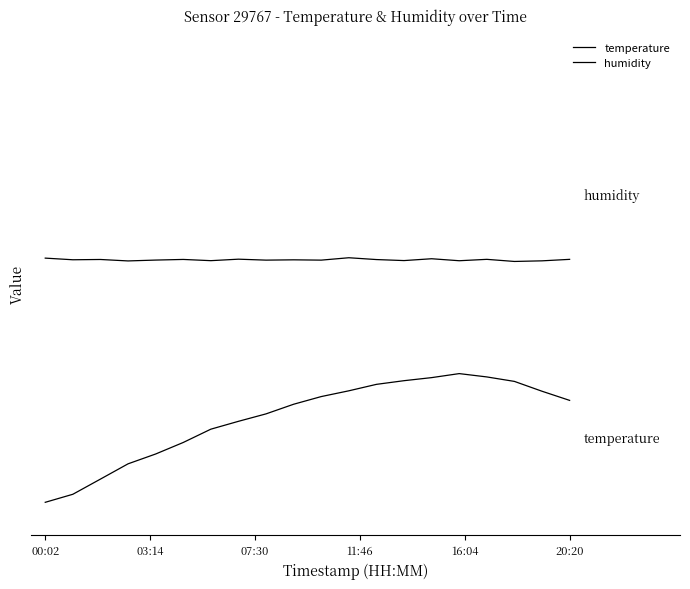

Does the chart display data point markers on the line(s)?

No